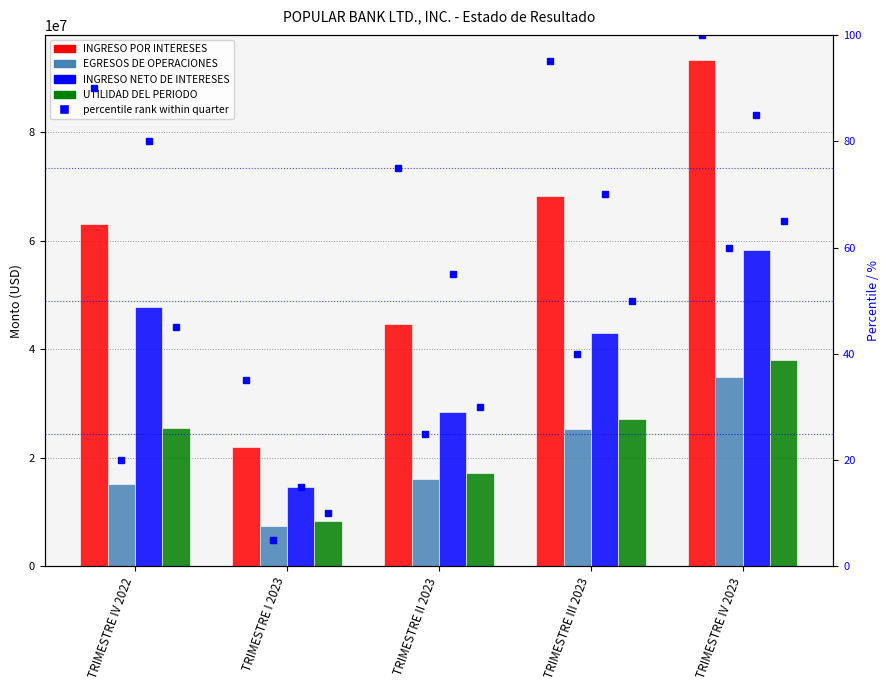

At which label does INGRESO POR INTERESES first exceed 63138482?

TRIMESTRE IV 2022